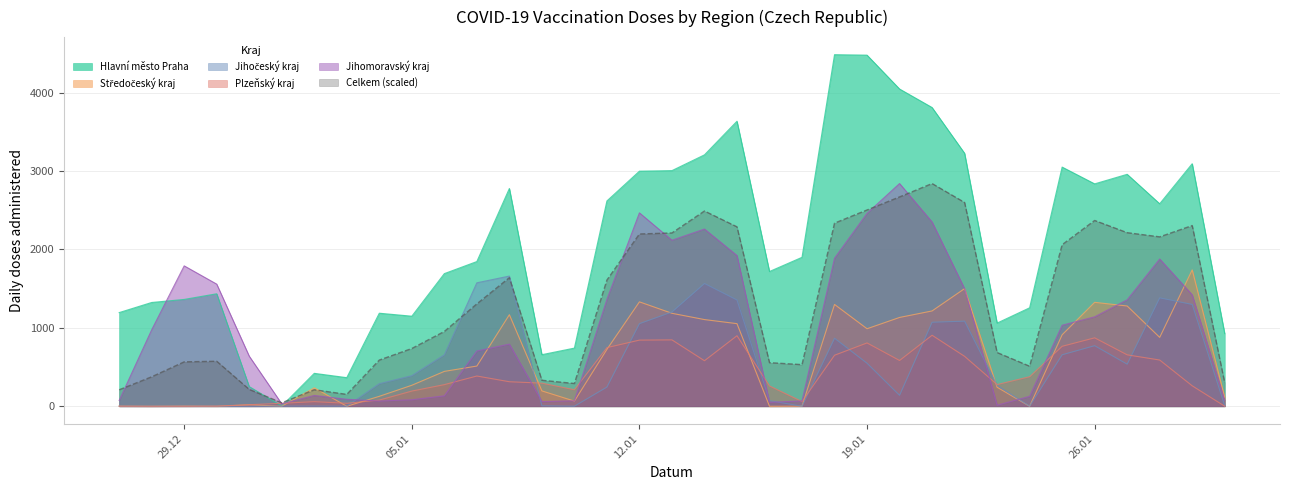

Which series has the widest spread of values?

Hlavní město Praha